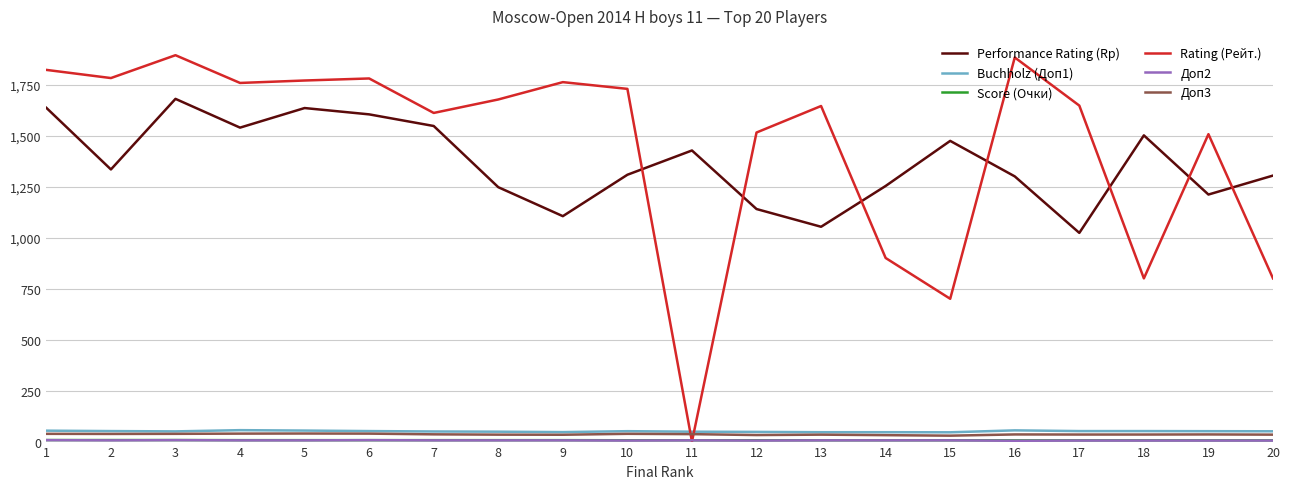

Does the chart have visible grid lines?

Yes